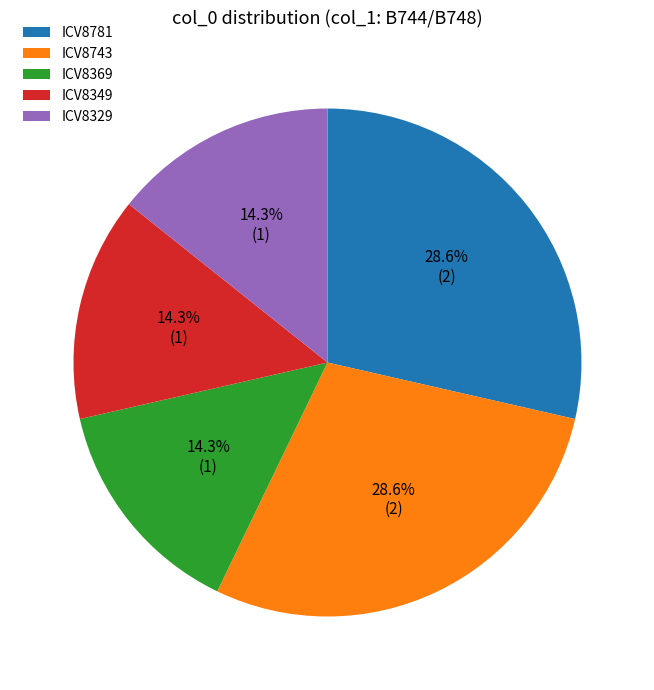

Is ICV8743 the majority of the pie?

No